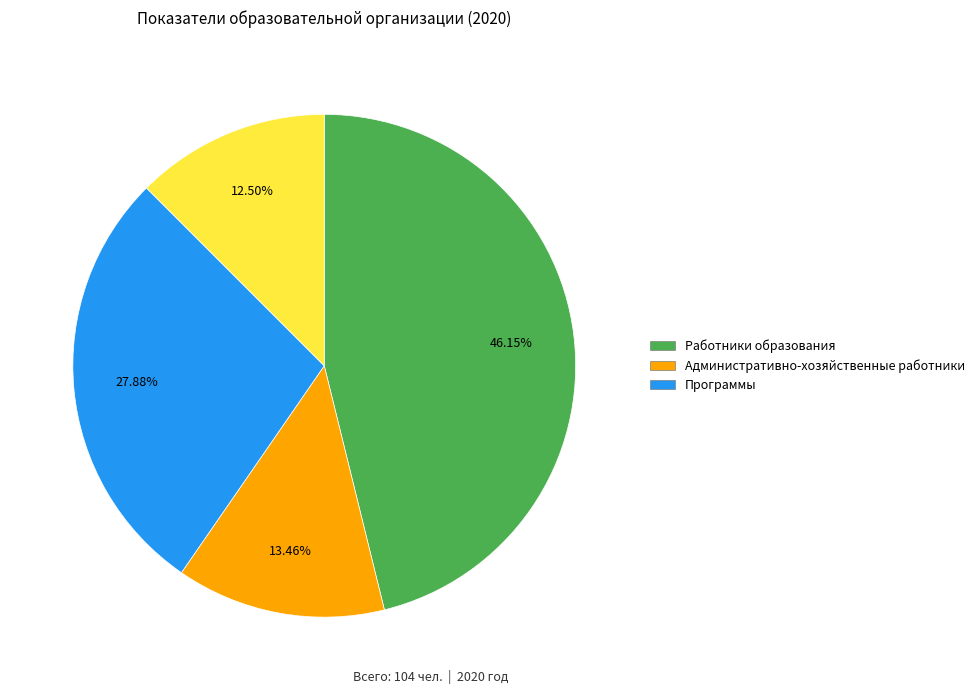

How many slices are in this pie chart?

4